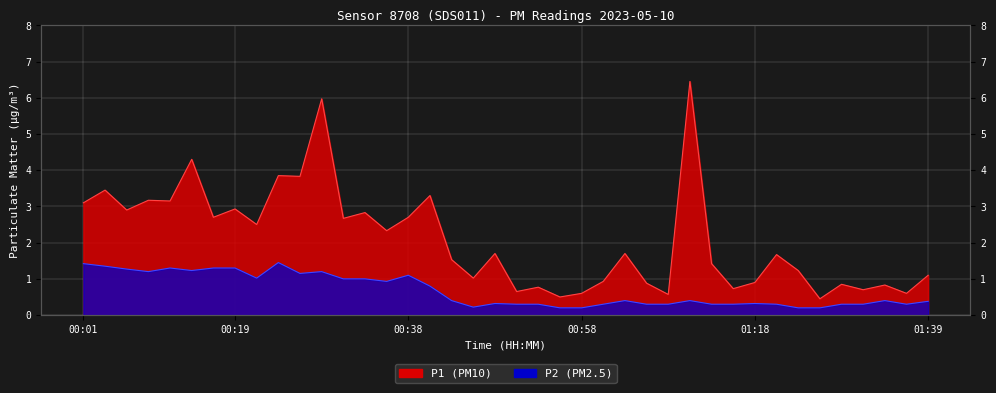

What is the minimum value for P1?

0.5